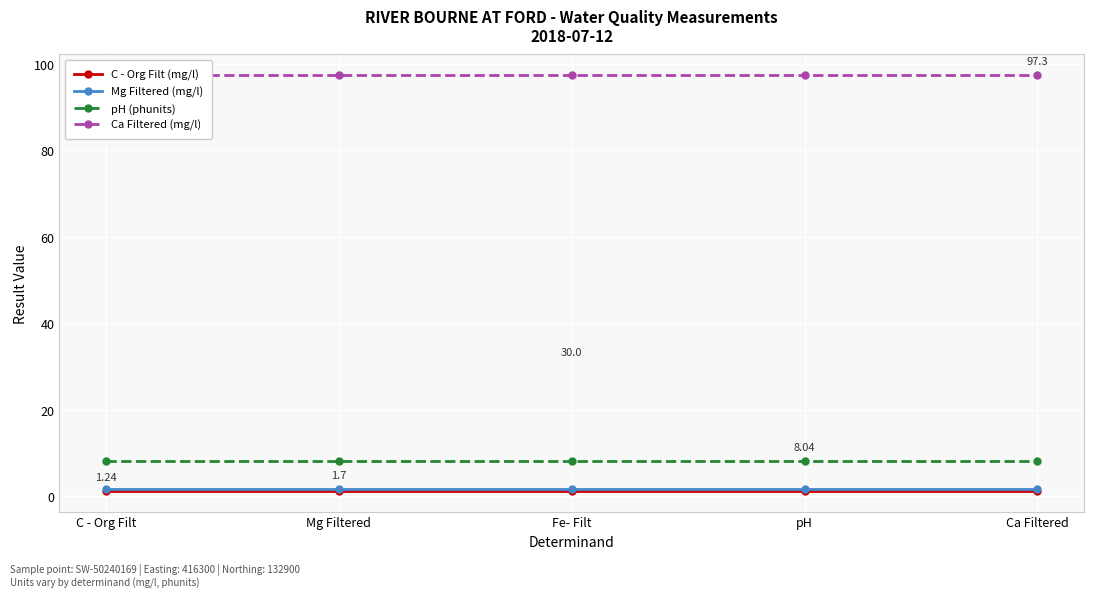

At which label does Ca Filtered (mg/l) reach its peak?

C - Org Filt